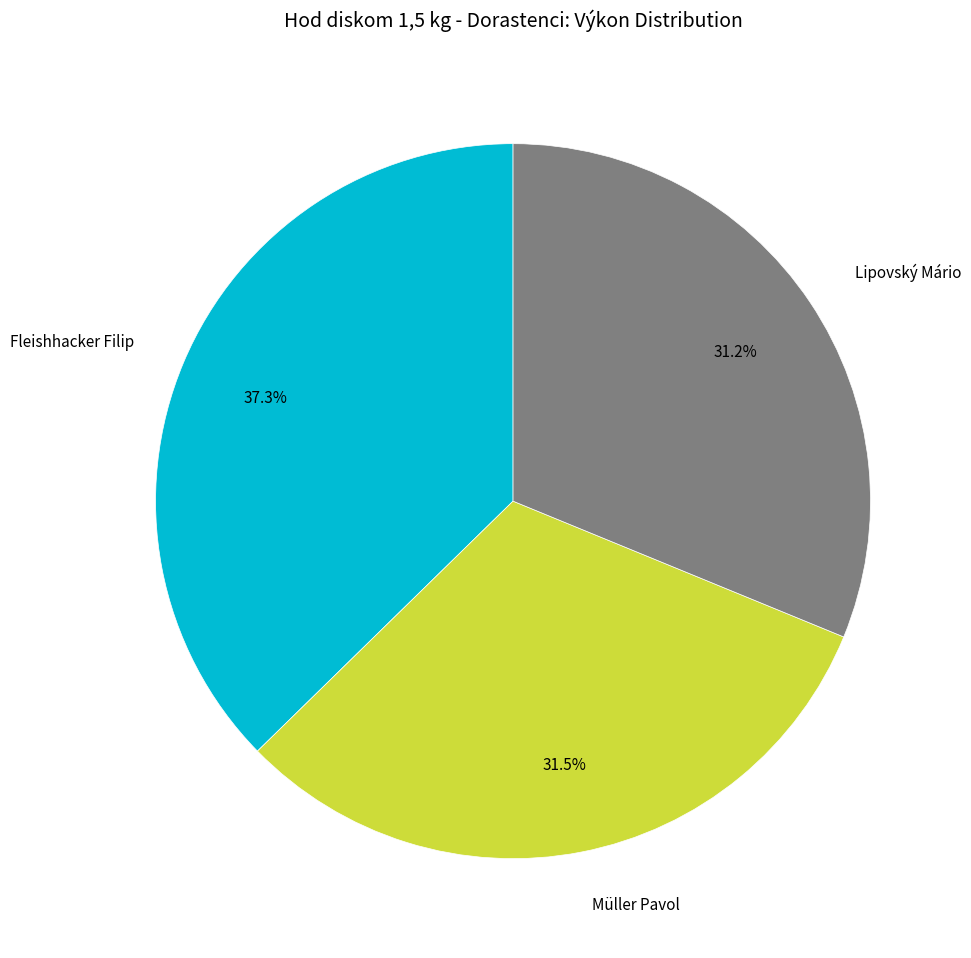

Which slice is the largest?

Fleishhacker Filip